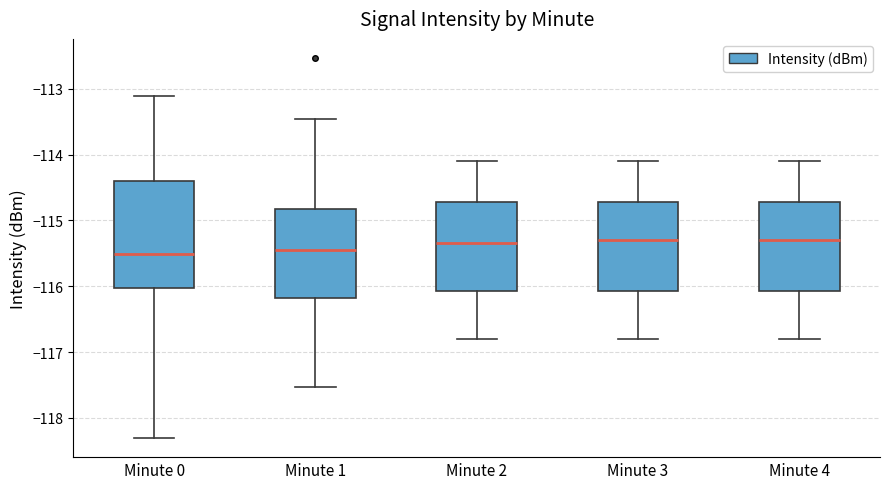

Reading left to right, read every box against the y-axis: the position of its median line, the range the box covers, and the ends of its whiskers. The values are not printed on the chart, so give them approximately, as read against the axis.

Minute 0: median -115.5, box -116.0 to -114.4, whiskers -118.3 to -113.1
Minute 1: median -115.4, box -116.2 to -114.8, whiskers -117.5 to -113.5
Minute 2: median -115.3, box -116.1 to -114.7, whiskers -116.8 to -114.1
Minute 3: median -115.3, box -116.1 to -114.7, whiskers -116.8 to -114.1
Minute 4: median -115.3, box -116.1 to -114.7, whiskers -116.8 to -114.1